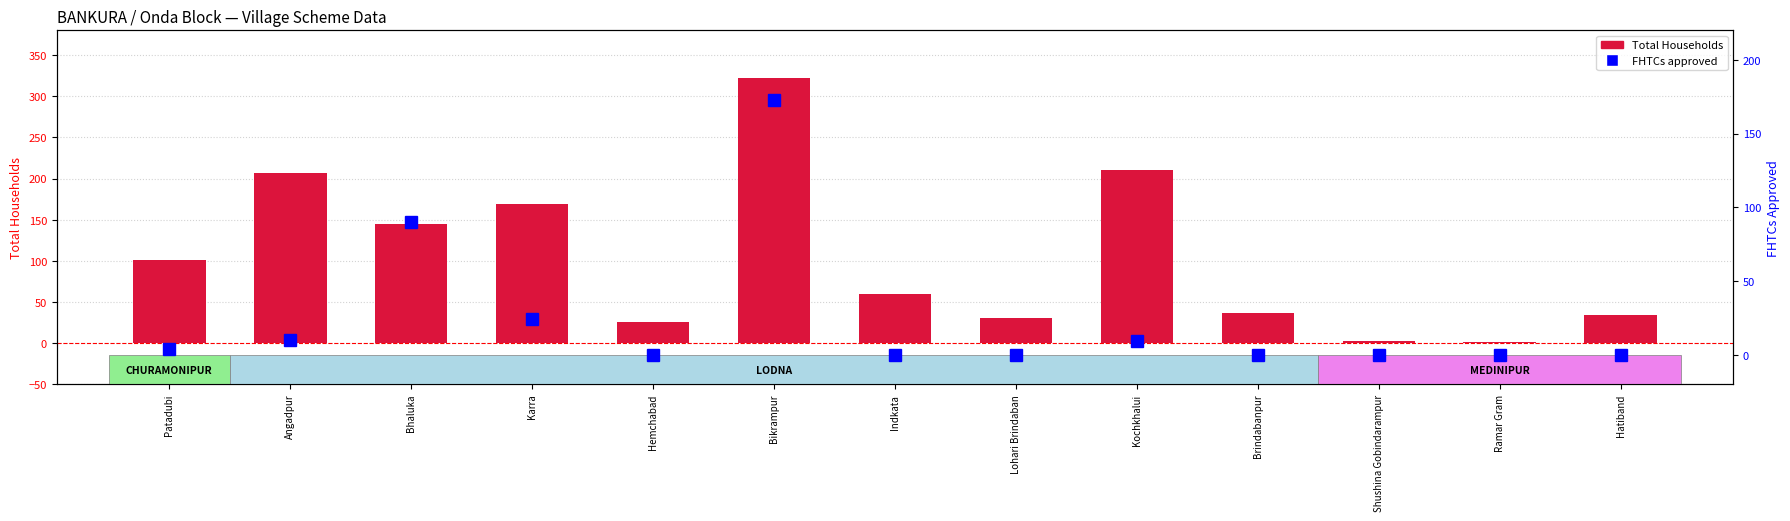

At which category does the chart reach its peak across all series?

Bikrampur